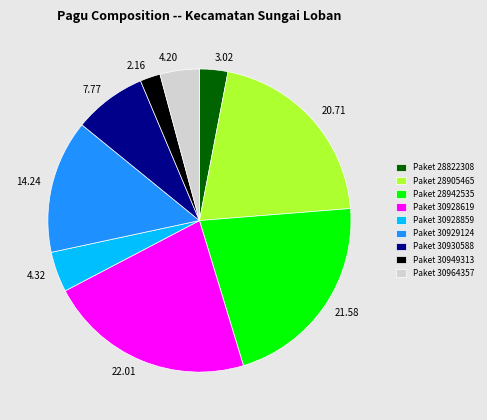

Is there a majority slice in this chart?

No